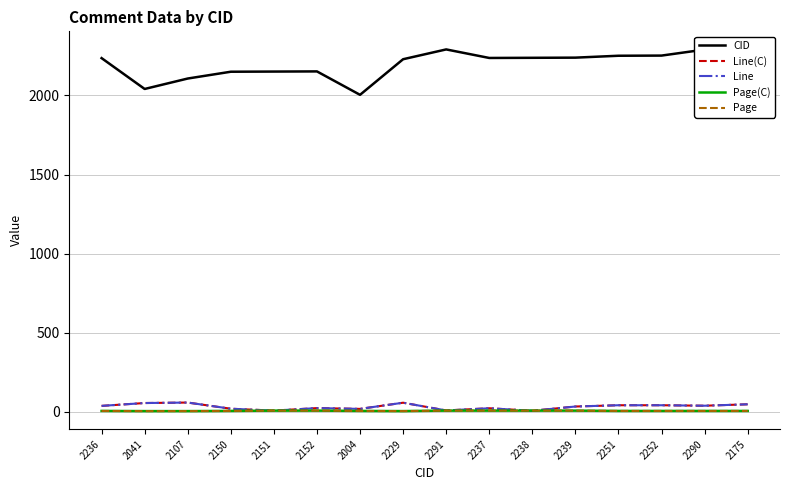

In Page(C), how many points are lower than both neighbors (excluding endpoints)?

1